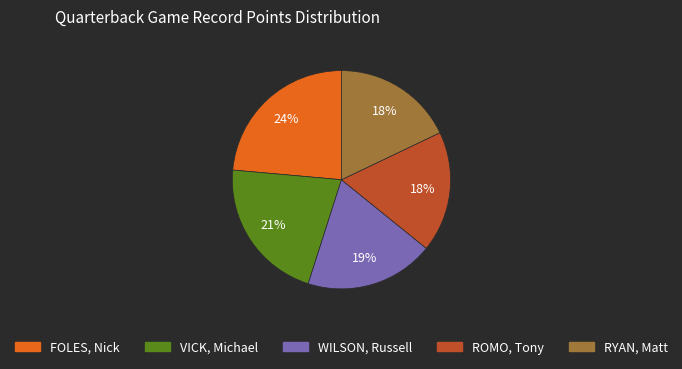

Count the number of slices in the pie.

5